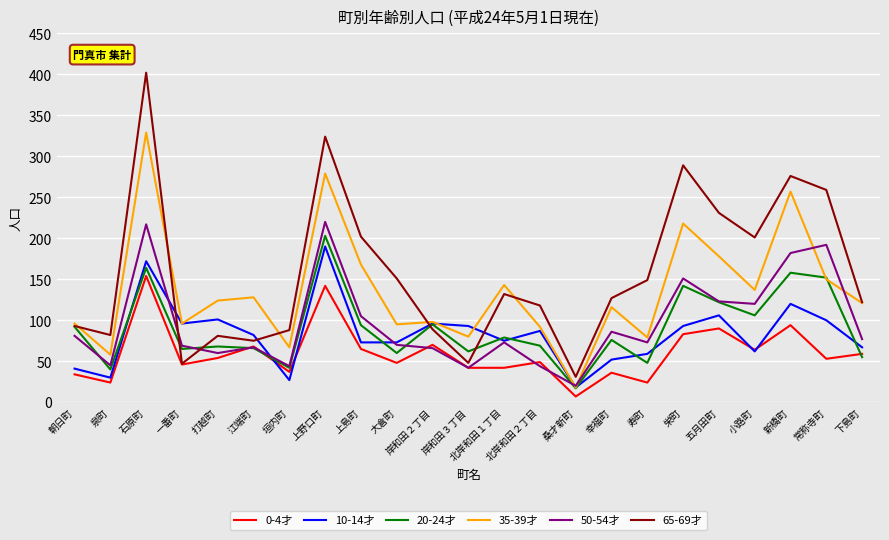

True or false: 20-24才 and 65-69才 cross at least once.

True